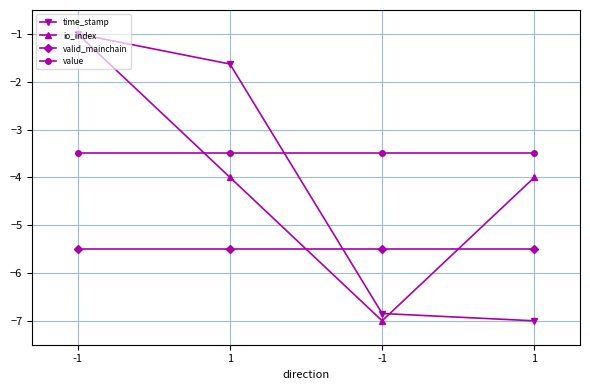

What is the value of the io_index point at the 1st from the left?

-1.0